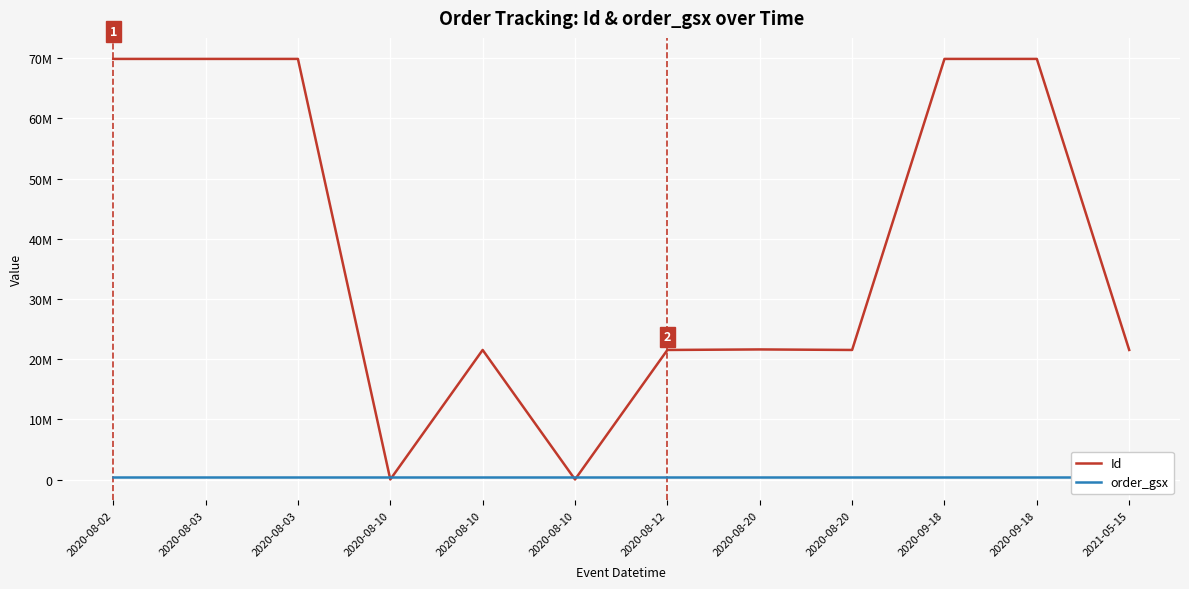

Reading right to left, list all the values displayed in this chart.

Id: 2021-05-15=21532656	2020-09-18=69856181	2020-09-18=69856180	2020-08-20=21532657	2020-08-20=21619345	2020-08-12=21532658	2020-08-10=32356	2020-08-10=21532659	2020-08-10=32357	2020-08-03=69856182	2020-08-03=69856183	2020-08-02=69856184
order_gsx: 2021-05-15=485504	2020-09-18=485504	2020-09-18=485504	2020-08-20=485504	2020-08-20=485504	2020-08-12=485504	2020-08-10=485504	2020-08-10=485504	2020-08-10=485504	2020-08-03=485504	2020-08-03=485504	2020-08-02=485504